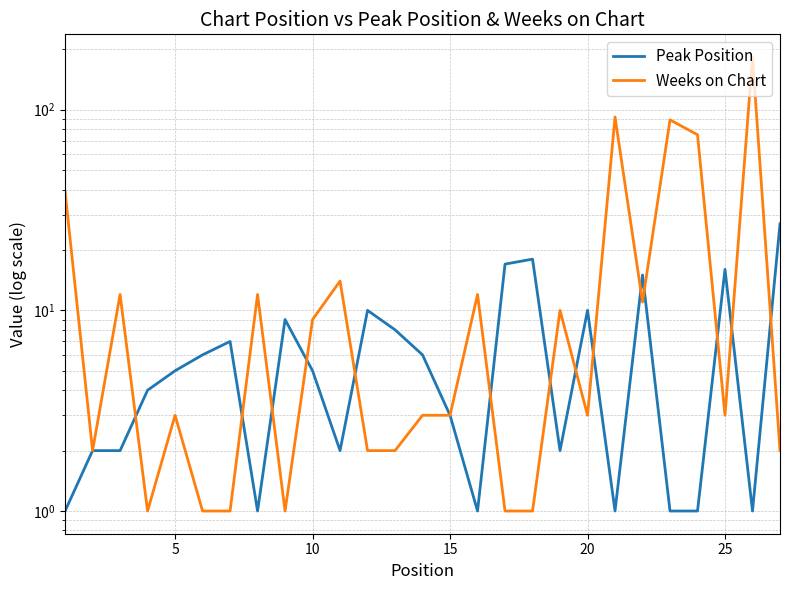

How many values in the Weeks on Chart series exceed 3?

12